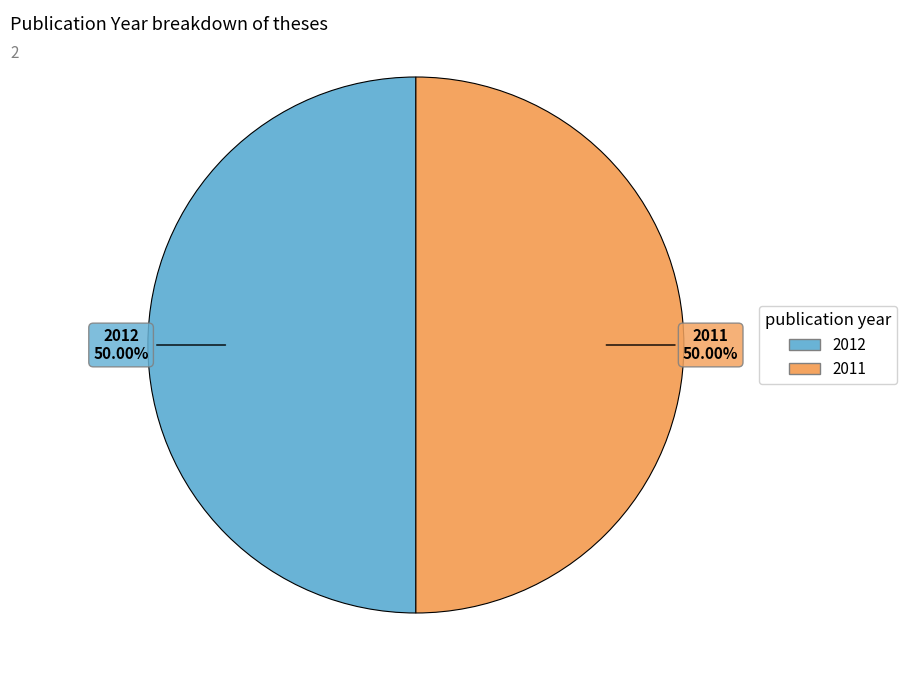

To the nearest percent, what is the combined percentage of 2011 and 2012?

100%